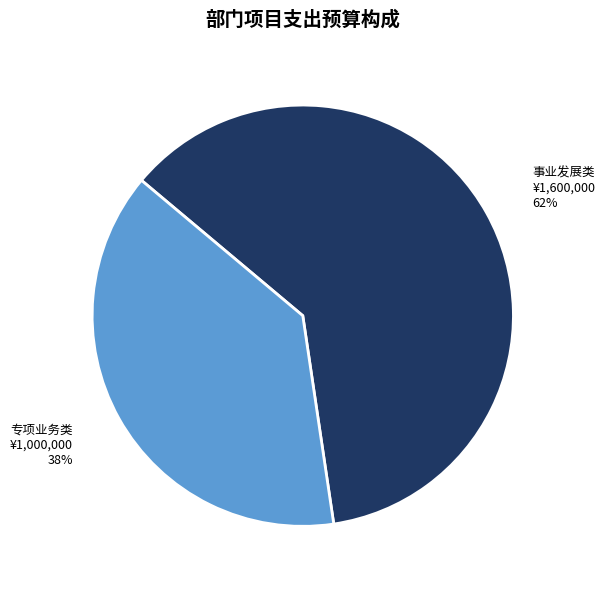

The 专项业务类 slice represents 38% of the pie. True or false?

True